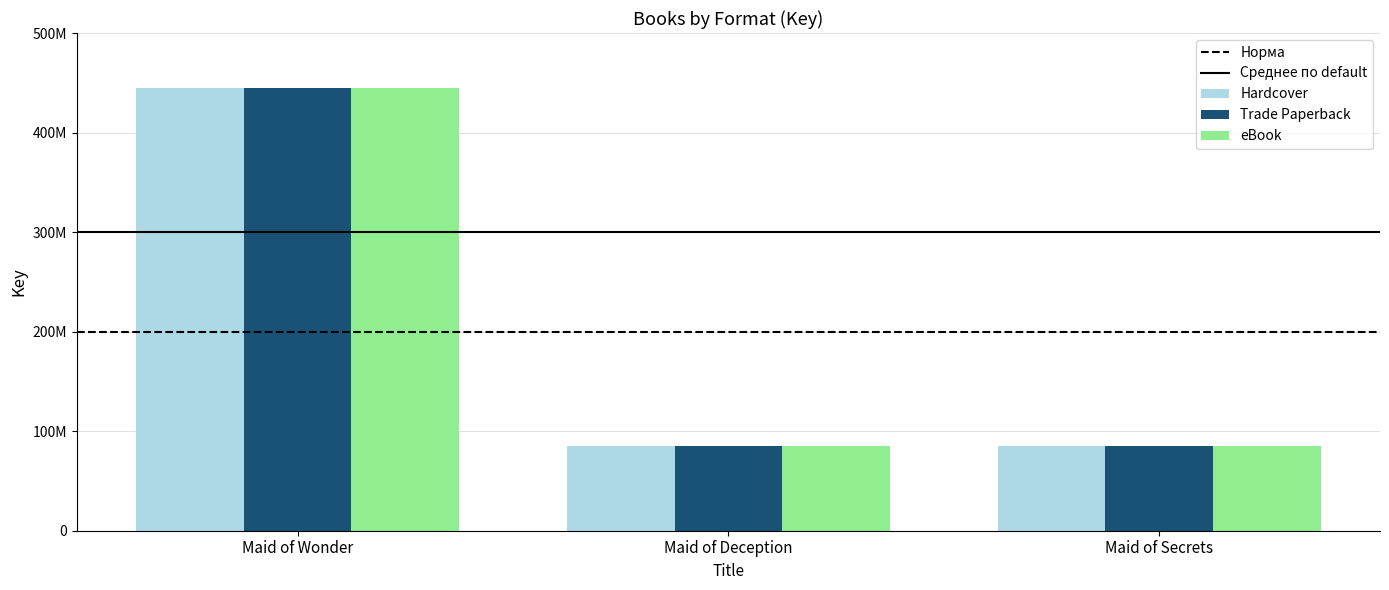

Where does the Hardcover series first go above 84854083?

Maid of Wonder